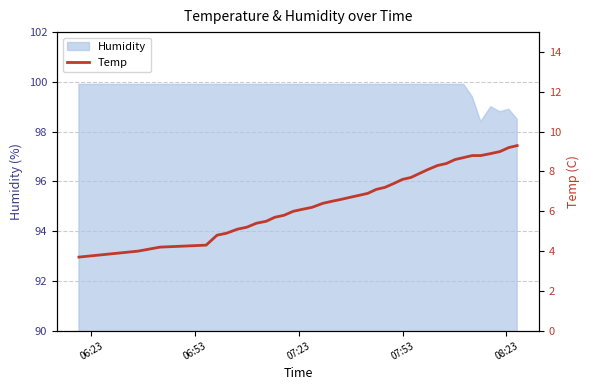

How many values are below 6?

12